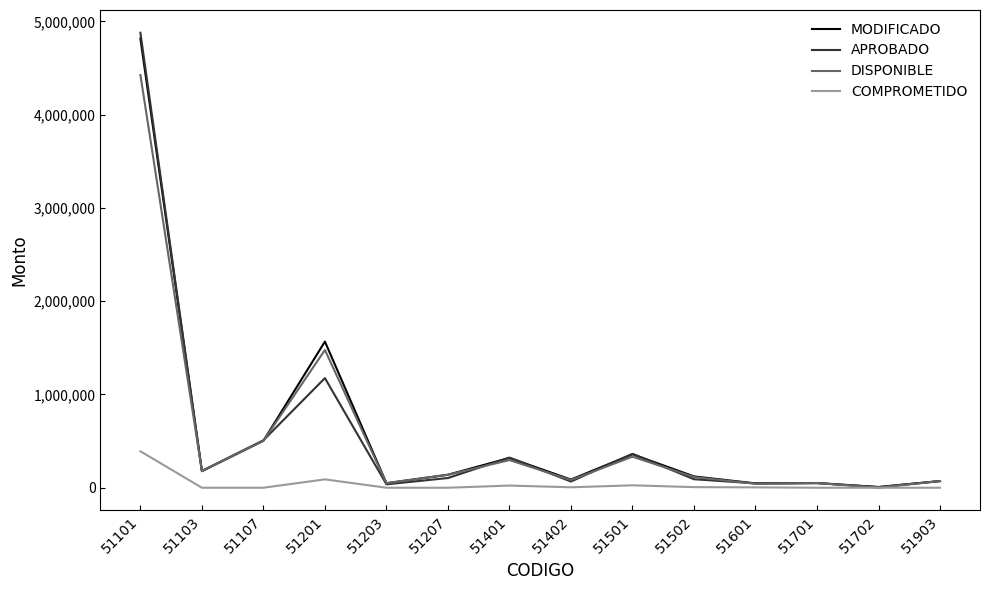

Which series has the largest range (max minus min)?

APROBADO